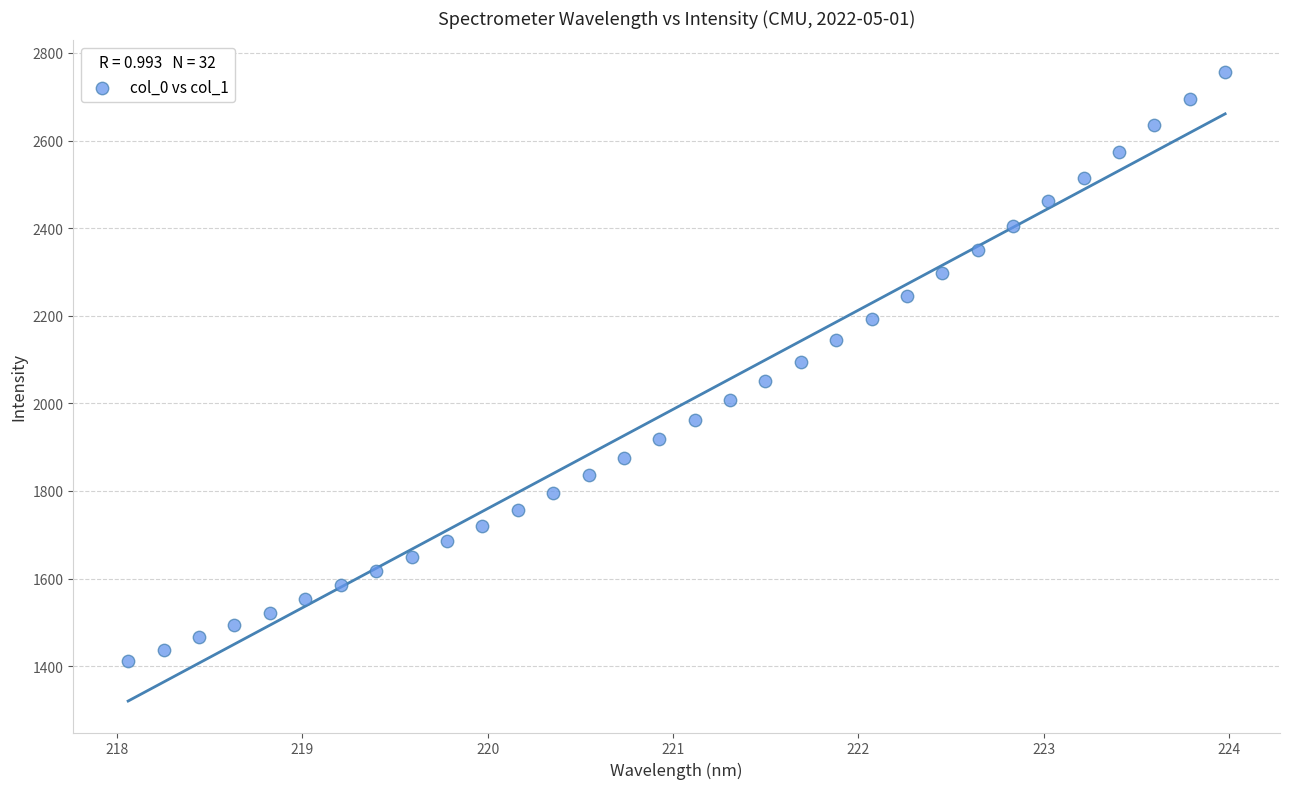

What is the range of X values (max minus min)?

5.9